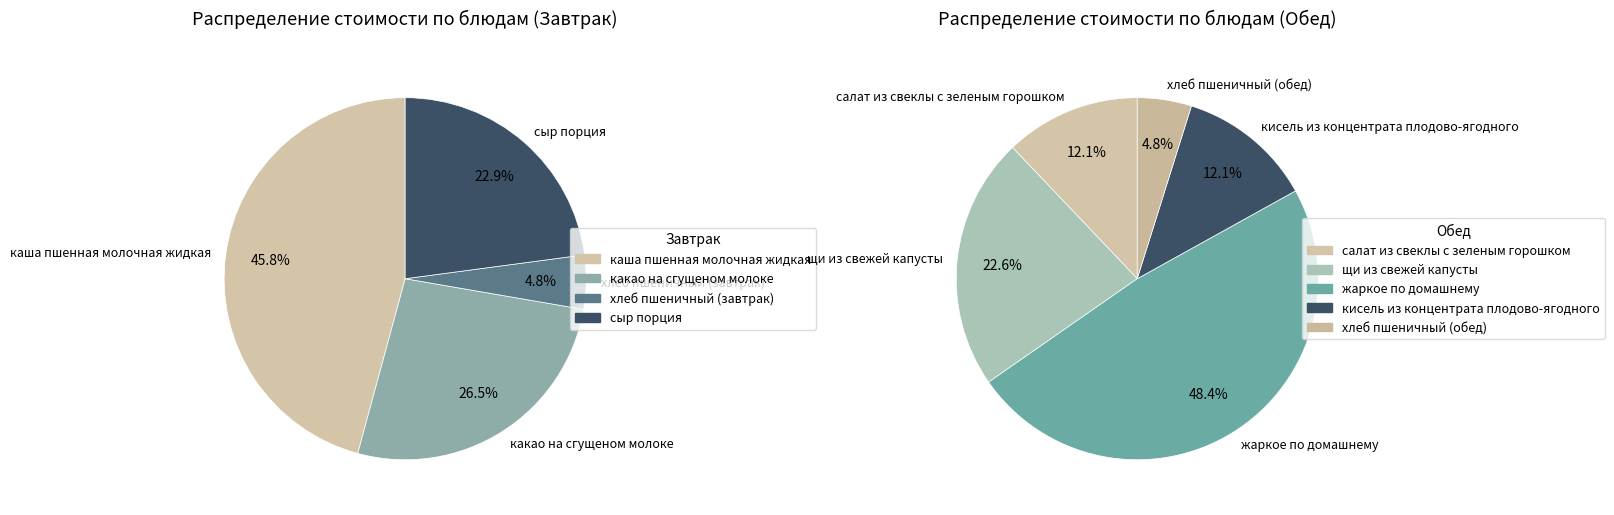

Is хлеб пшеничный (обед) the majority of the pie?

No